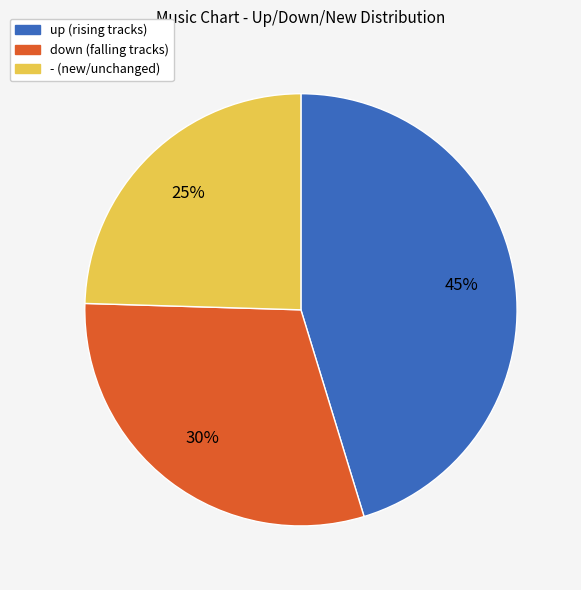

Which slice is the largest?

up